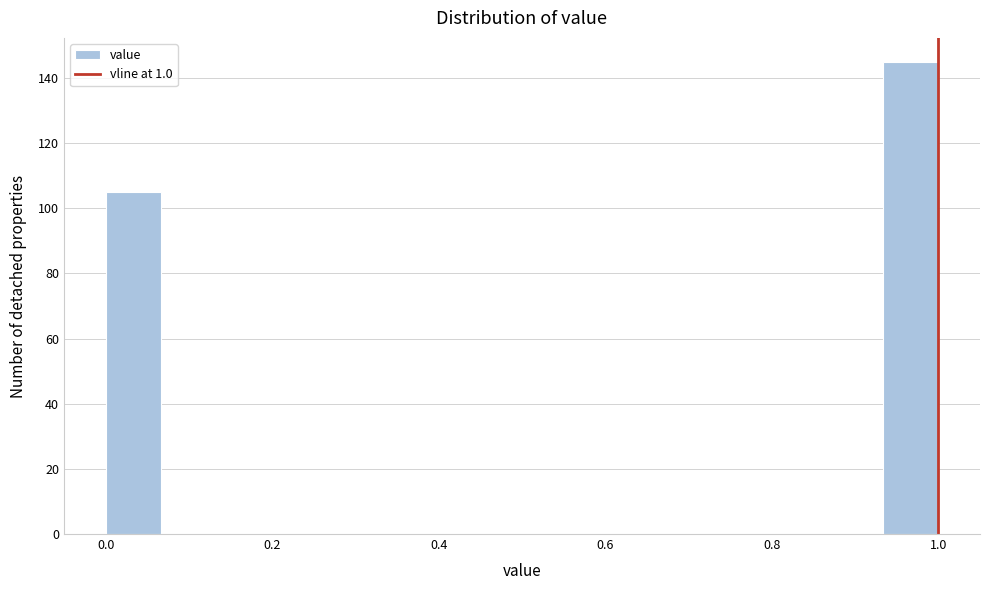

Read against the x-axis, roughly where is the centre of the tallest bar?

0.96